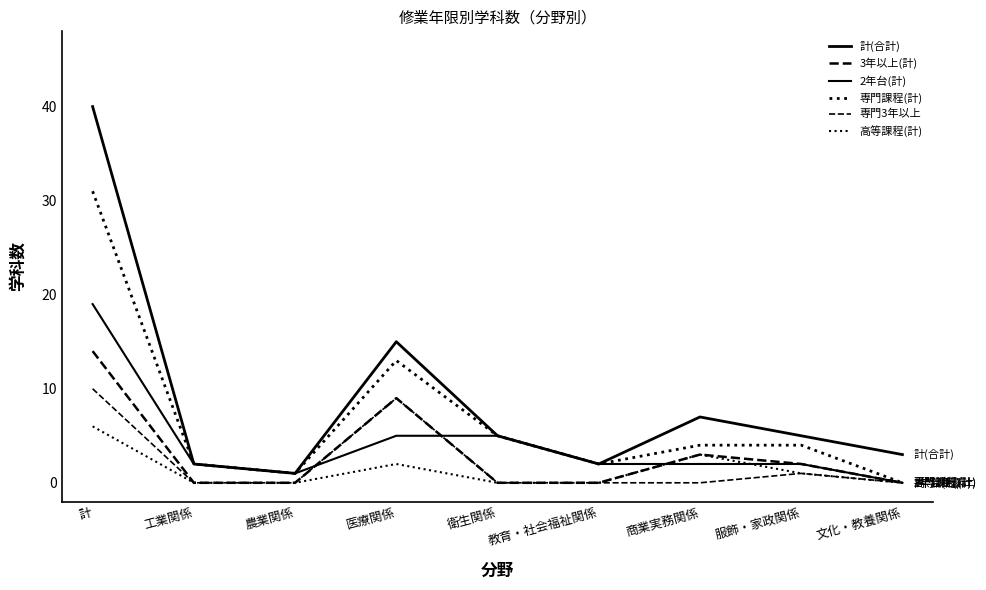

At which label does 高等課程(計) reach its minimum?

工業関係